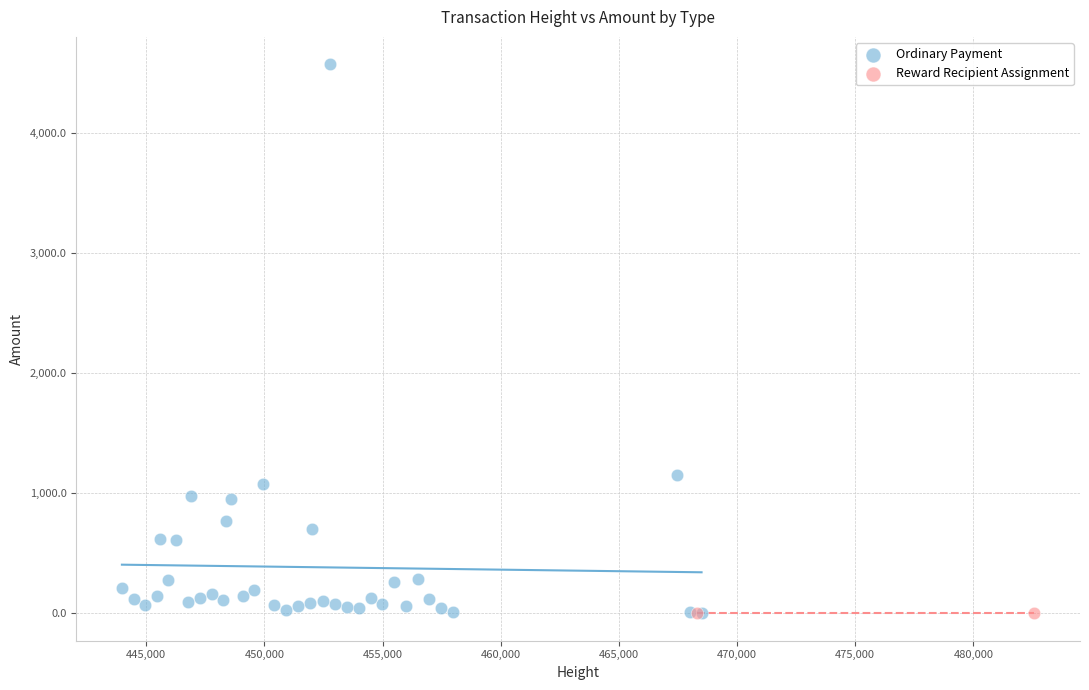

What are all the series names shown in the legend?

Ordinary Payment, Reward Recipient Assignment